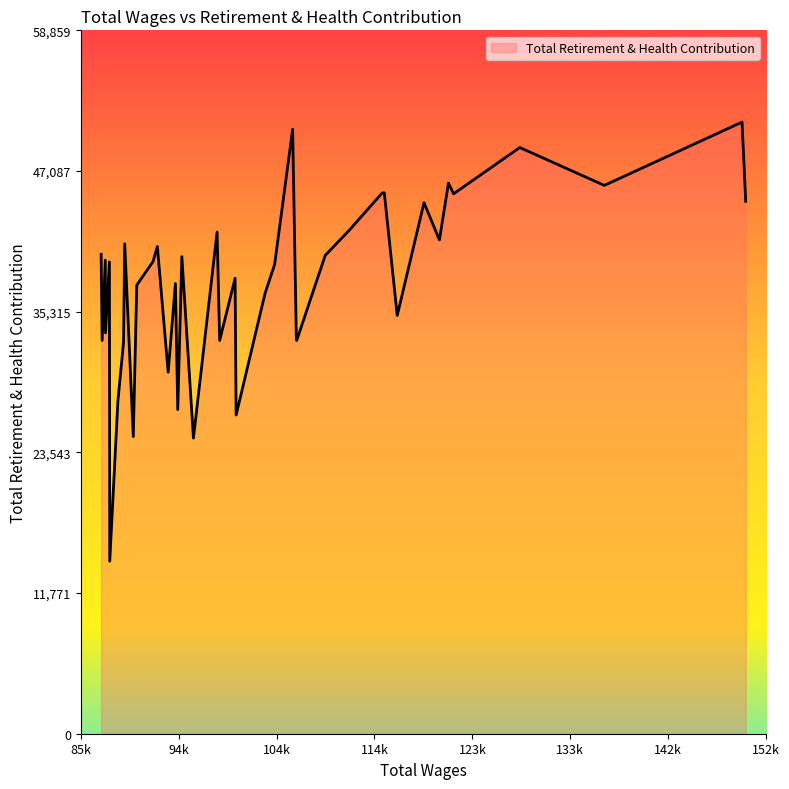

What is the difference between the maximum and minimum values?

36743